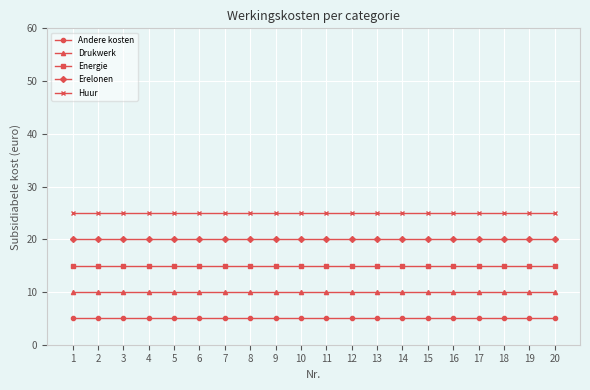

Reading right to left, transcribe all the data shown in this chart.

Andere kosten: 20=5	19=5	18=5	17=5	16=5	15=5	14=5	13=5	12=5	11=5	10=5	9=5	8=5	7=5	6=5	5=5	4=5	3=5	2=5	1=5
Drukwerk: 20=10	19=10	18=10	17=10	16=10	15=10	14=10	13=10	12=10	11=10	10=10	9=10	8=10	7=10	6=10	5=10	4=10	3=10	2=10	1=10
Energie: 20=15	19=15	18=15	17=15	16=15	15=15	14=15	13=15	12=15	11=15	10=15	9=15	8=15	7=15	6=15	5=15	4=15	3=15	2=15	1=15
Erelonen: 20=20	19=20	18=20	17=20	16=20	15=20	14=20	13=20	12=20	11=20	10=20	9=20	8=20	7=20	6=20	5=20	4=20	3=20	2=20	1=20
Huur: 20=25	19=25	18=25	17=25	16=25	15=25	14=25	13=25	12=25	11=25	10=25	9=25	8=25	7=25	6=25	5=25	4=25	3=25	2=25	1=25